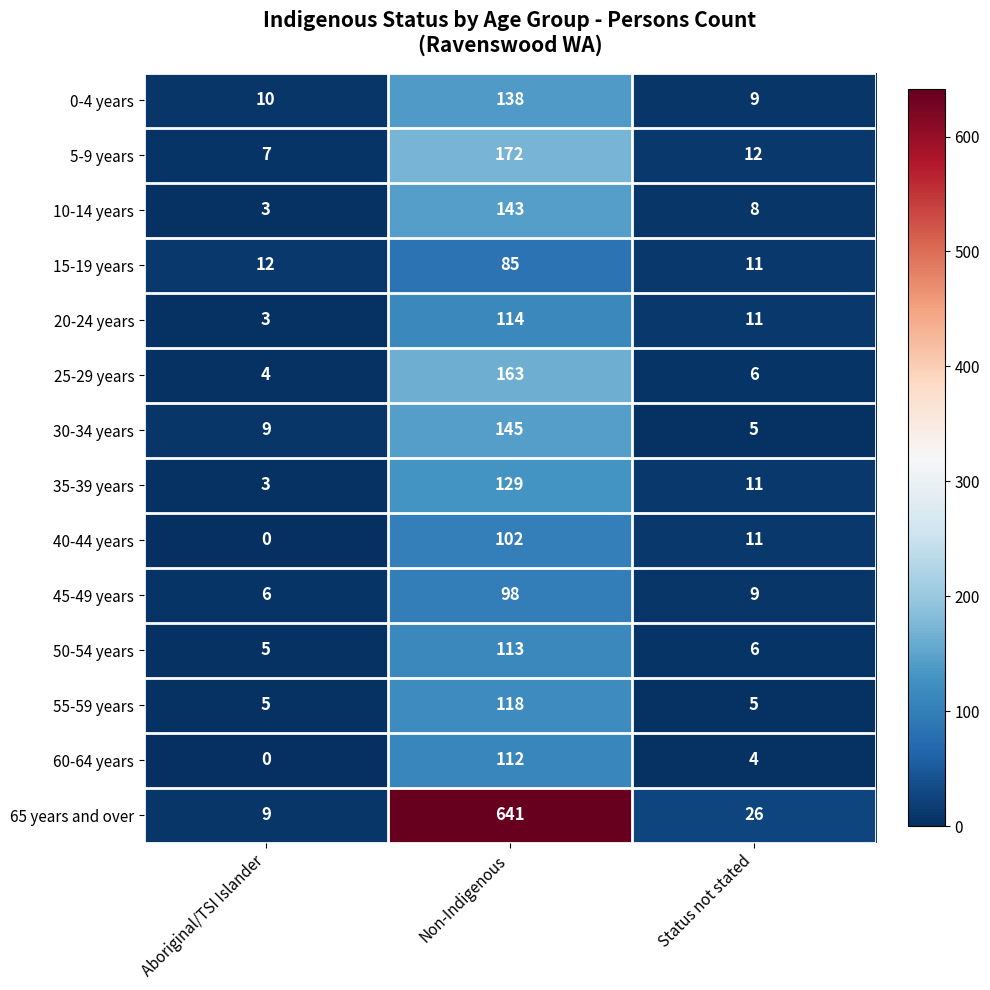

At which category is the sum across all series the highest?

Non-Indigenous